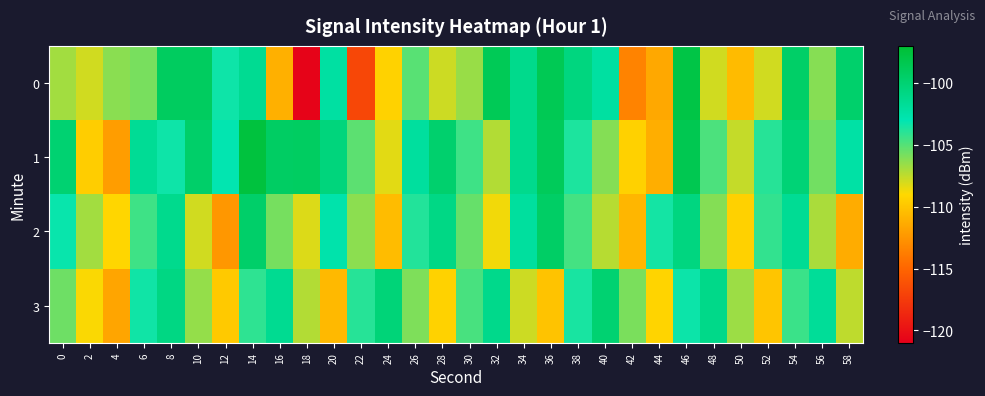

What is the maximum value shown in the chart?

-97.6